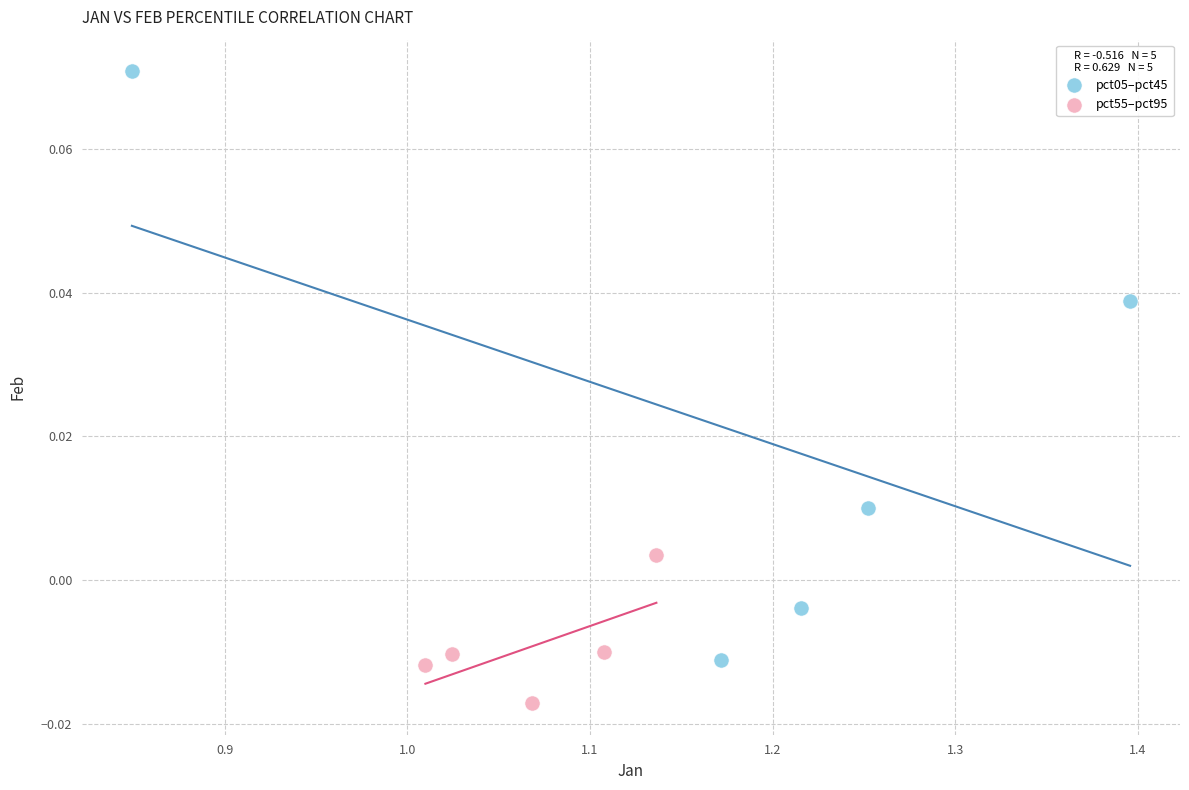

Which series has the largest Y range (max minus min)?

pct05–pct45